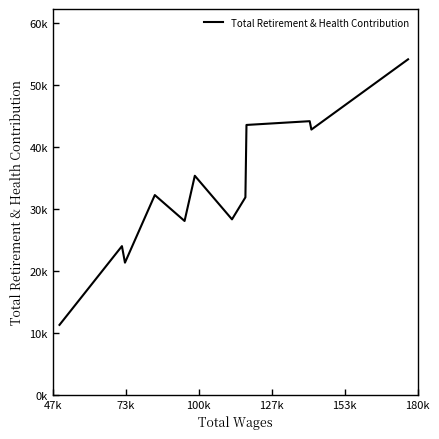

How many lines are shown in the chart?

1